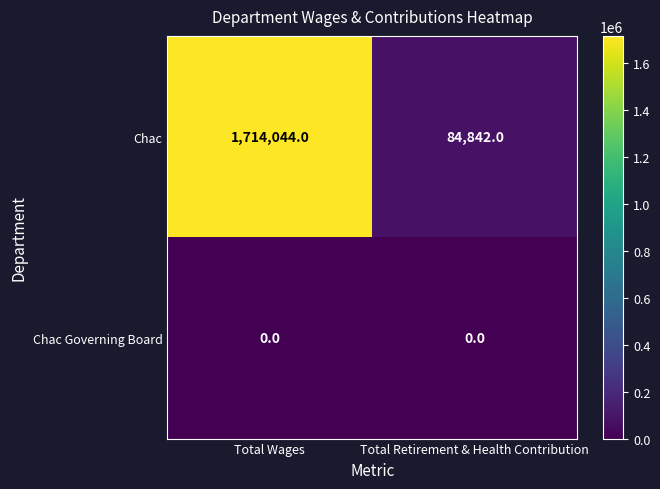

At Total Wages, list the series in order from largest to smallest.

Chac, Chac Governing Board